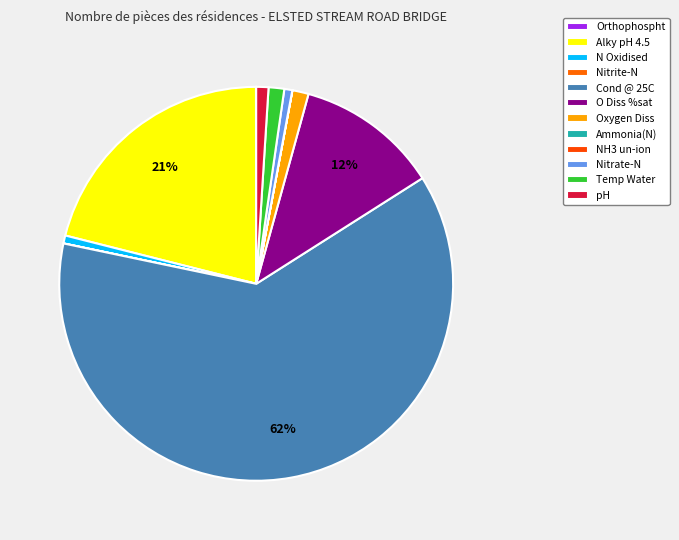

To the nearest percent, what percentage of the pie is N Oxidised?

1%